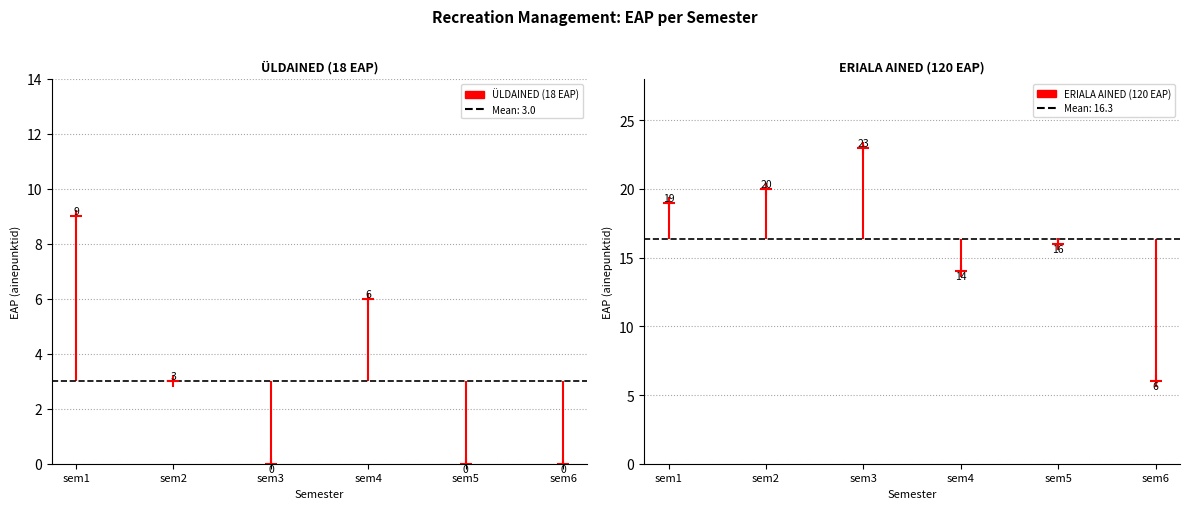

Which has a higher value, ÜLDAINED (18 EAP) or ERIALA AINED (120 EAP)?

ERIALA AINED (120 EAP)